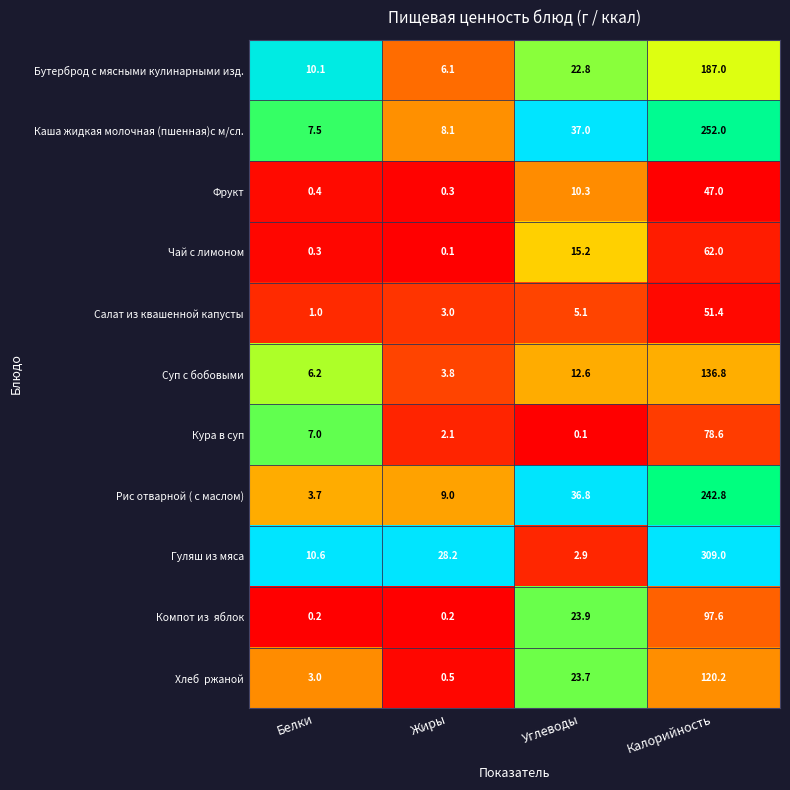

The value of Чай с лимоном at Калорийность is 102.8. True or false?

False